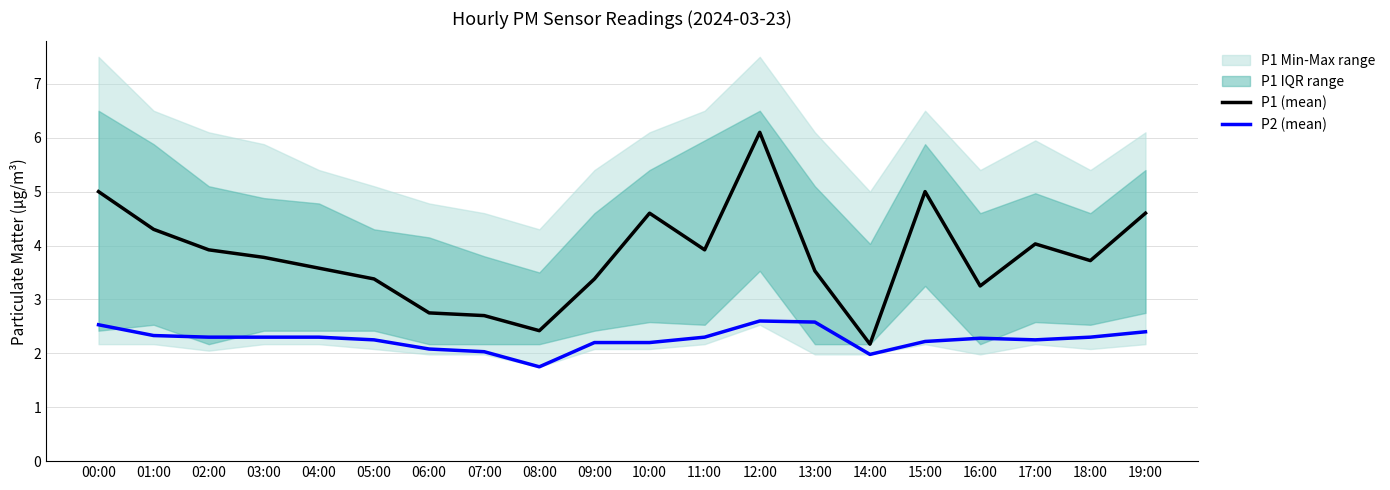

Does the chart have visible grid lines?

No